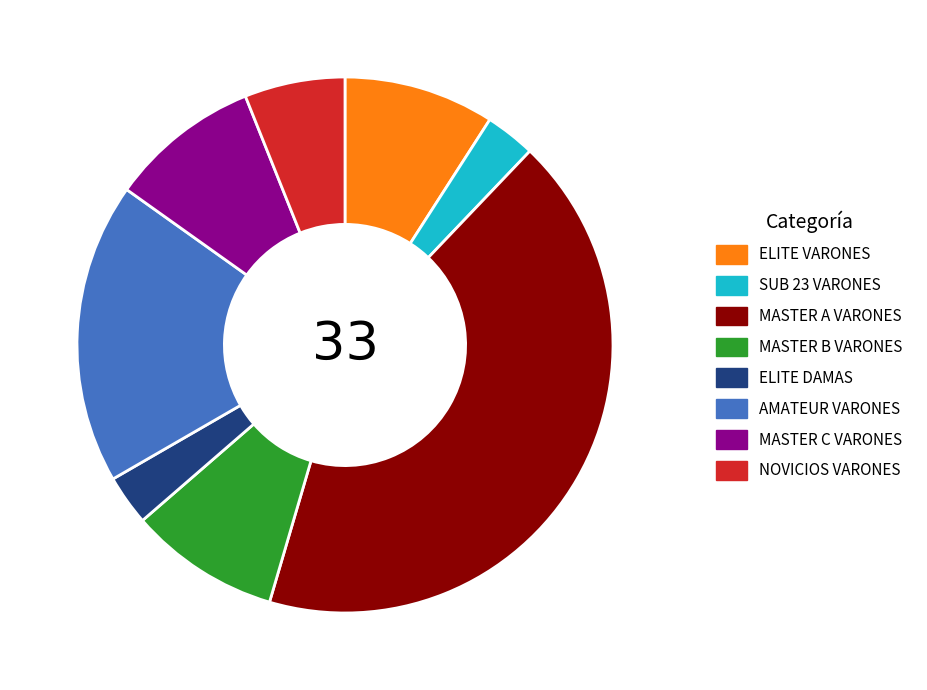

What is the ratio of the value at MASTER A VARONES to the value at ELITE DAMAS?

14.0